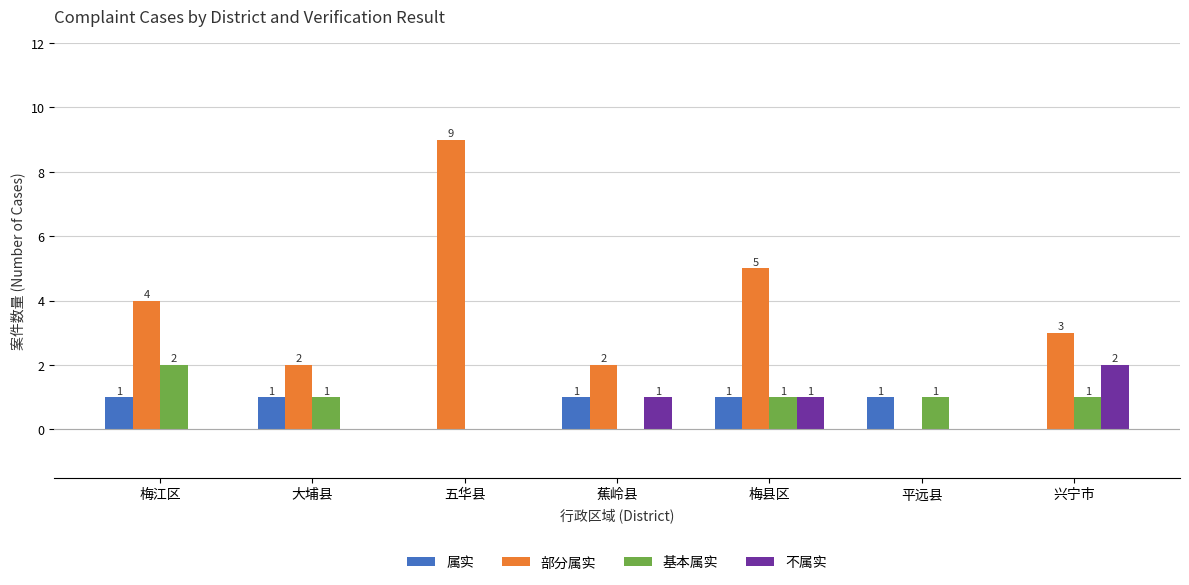

At which label does 基本属实 reach its peak?

梅江区